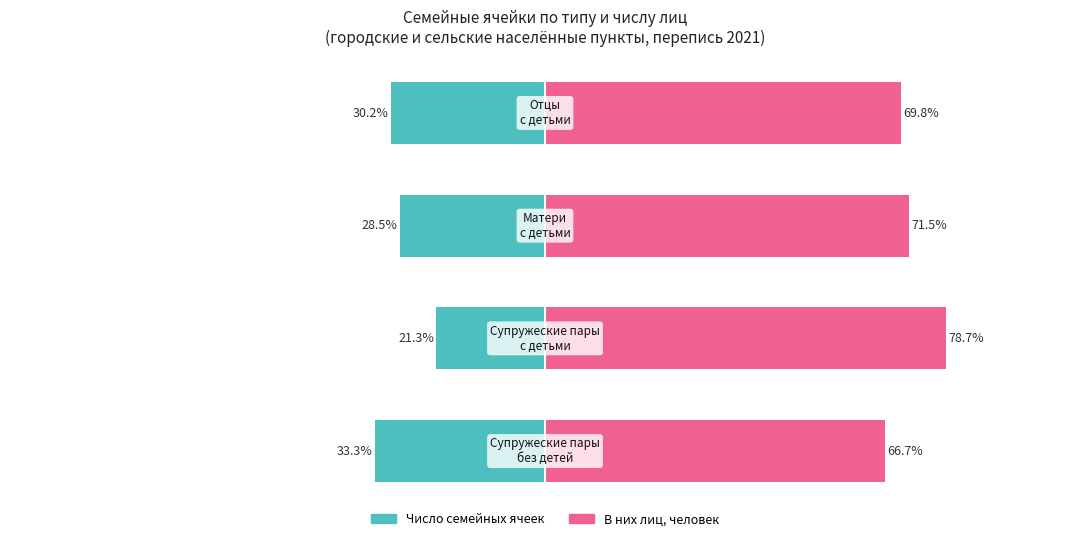

Reading left to right, what are all the values shown in this chart?

Число семейных ячеек: -33.3	-21.3	-28.5	-30.2
В них лиц, человек: 66.7	78.7	71.5	69.8